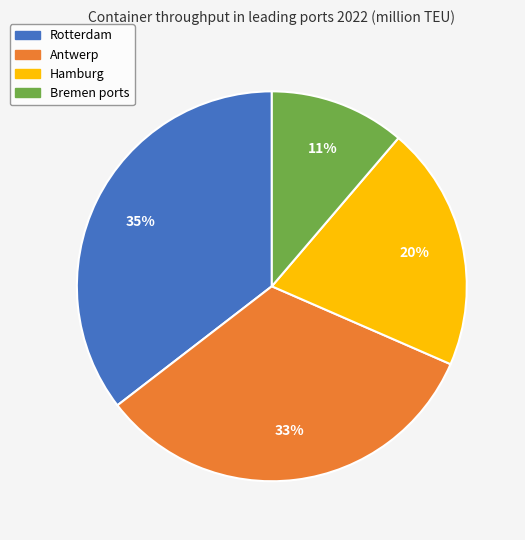

The Bremen ports slice represents 26% of the pie. True or false?

False